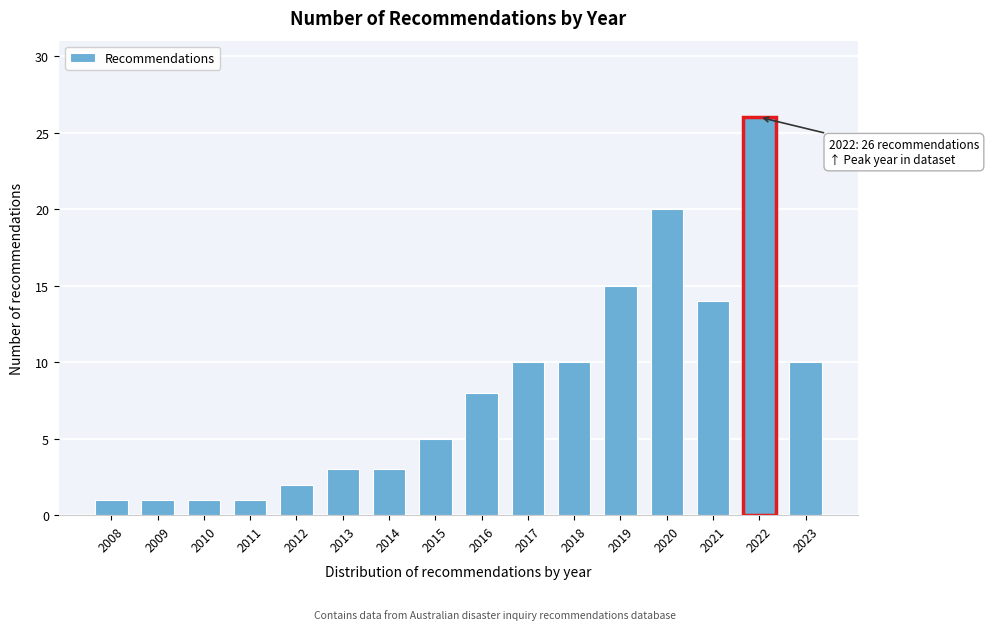

Reading left to right, list all the values displayed in this chart.

1	1	1	1	2	3	3	5	8	10	10	15	20	14	26	10